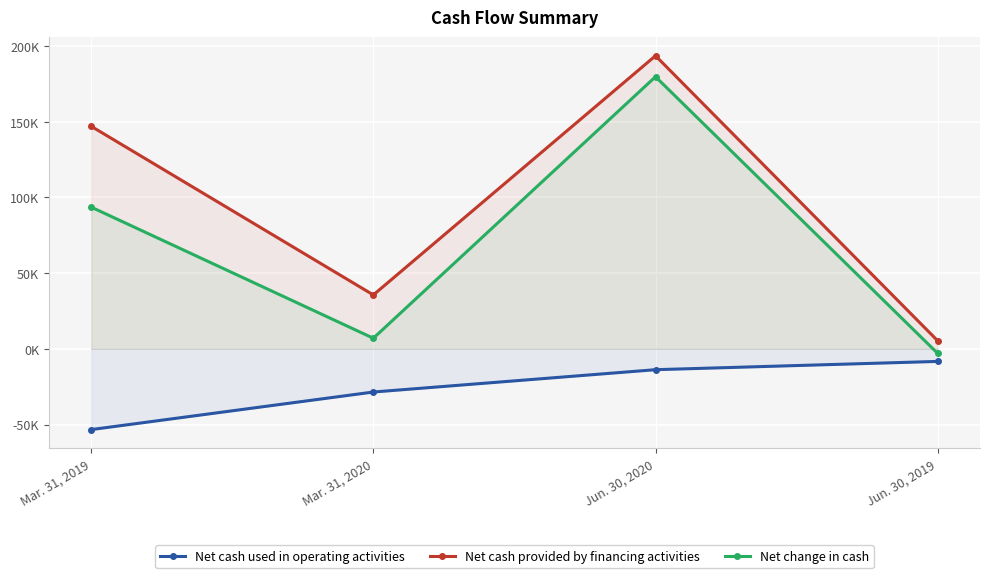

Is the value of Net cash used in operating activities at Jun. 30, 2019 greater than the value of Net change in cash at Jun. 30, 2019?

No